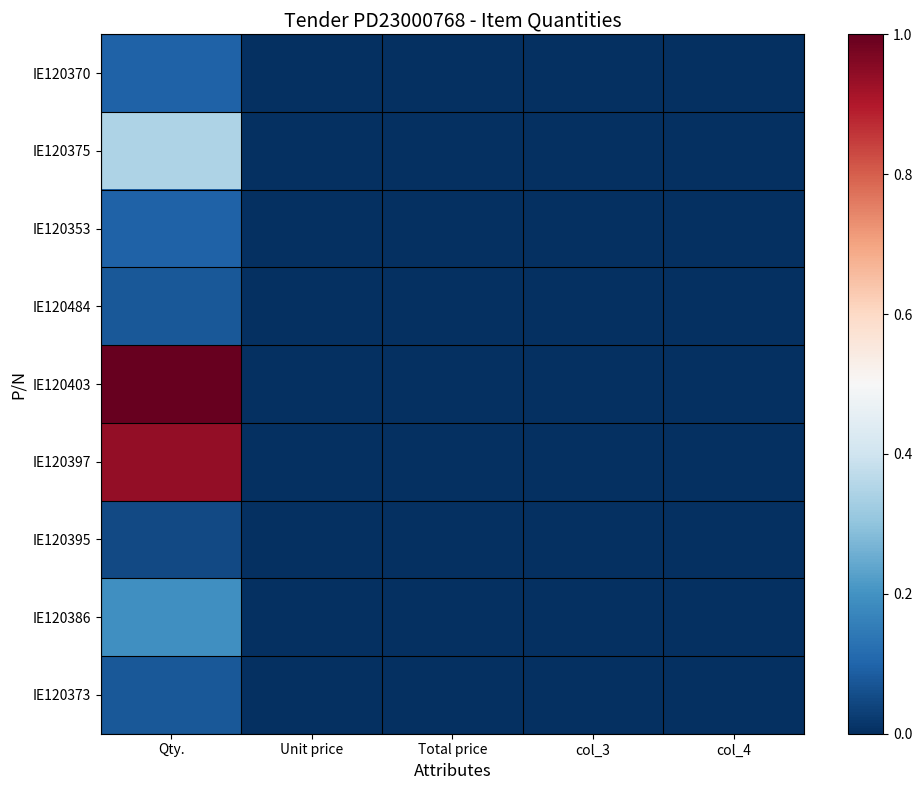

How many categories are shown in the chart?

5